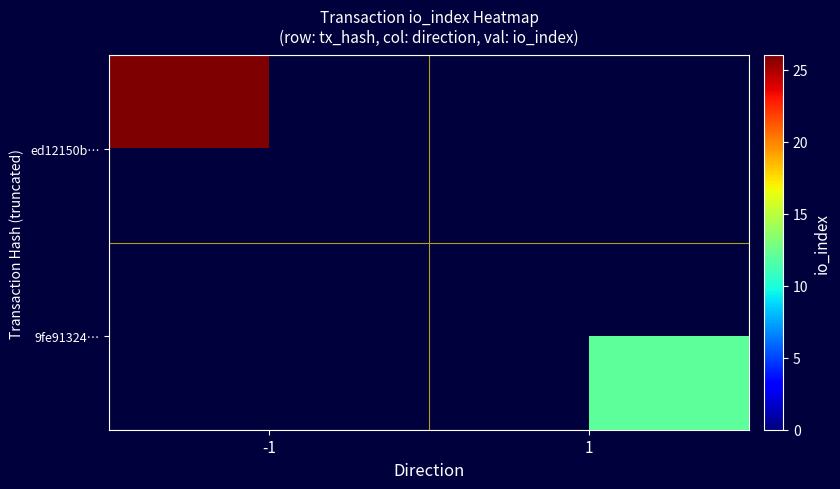

Between 1 and -1, which is larger?

-1